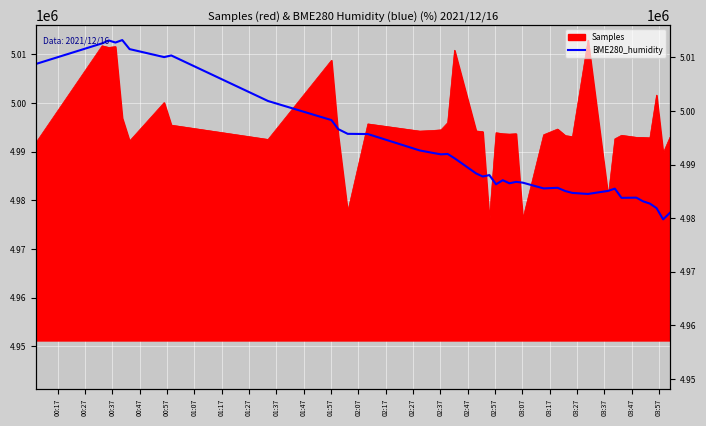

True or false: there are more than 0 points higher than both neighbors.

True